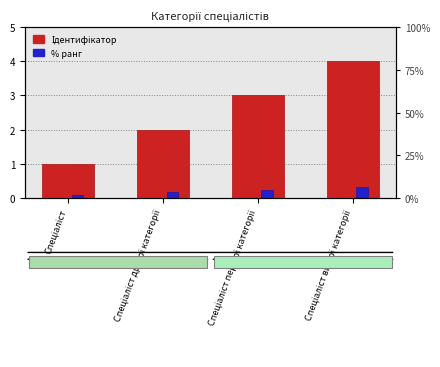

Between Спеціаліст and Спеціаліст першої категорії, which series saw the biggest shift?

Ідентифікатор